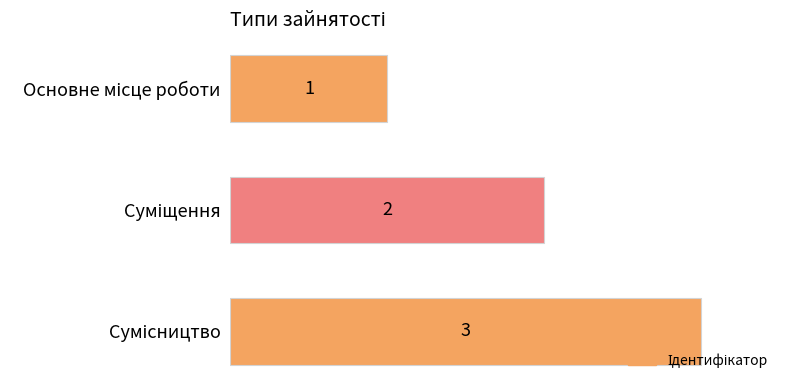

How many values are between 1 and 3?

3